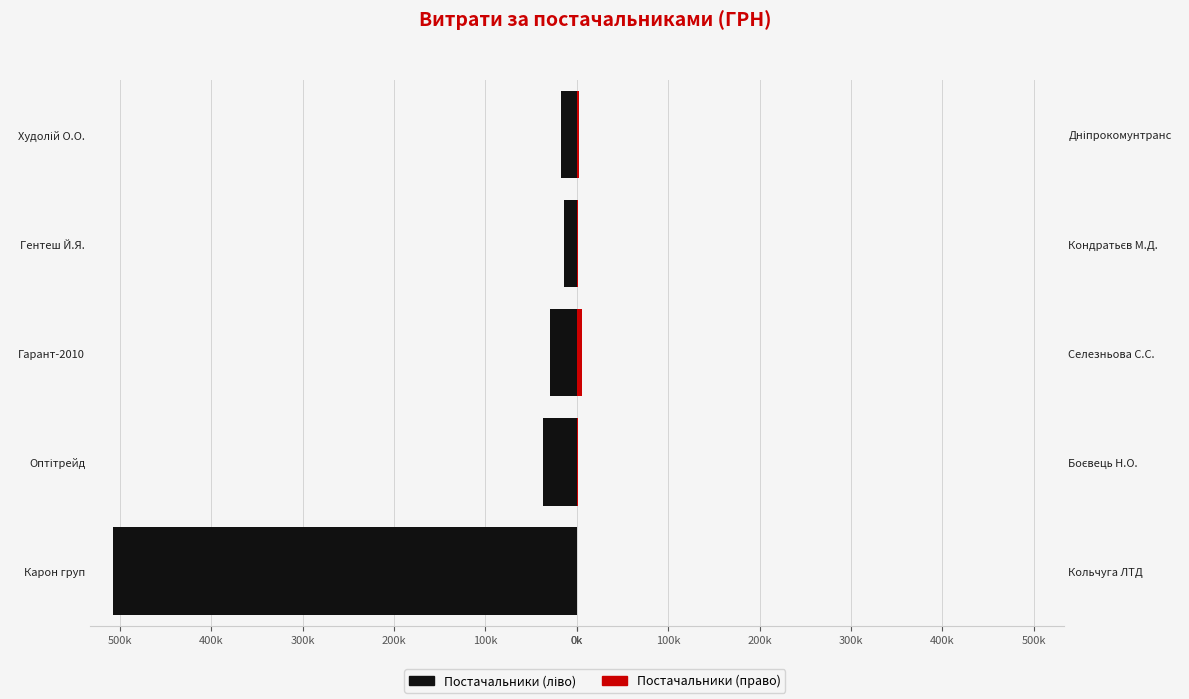

What is the sum of the ТОВ "Карон груп" values at Худолій О.О. and Карон груп?

524677.3